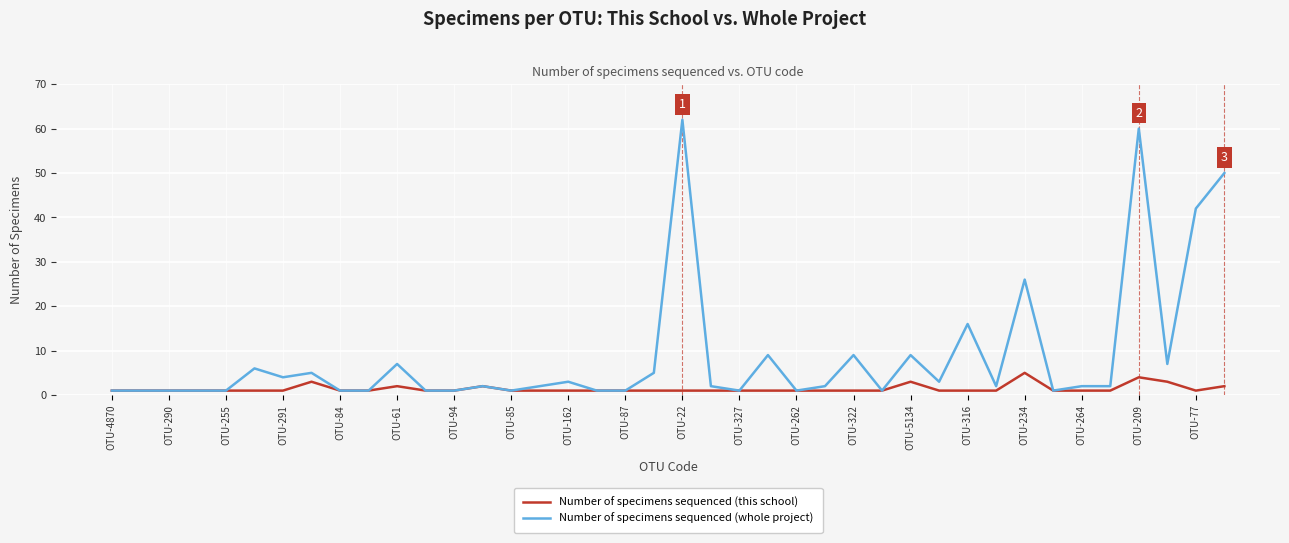

What is the maximum value shown in the chart?

62